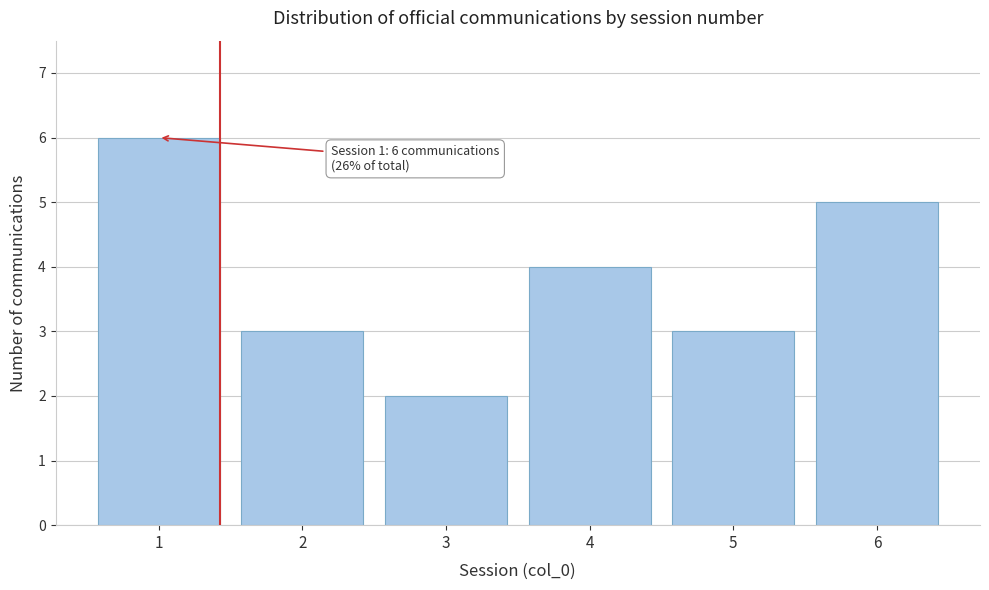

Reading left to right, what are all the values shown in this chart?

1=6	2=3	3=2	4=4	5=3	6=5